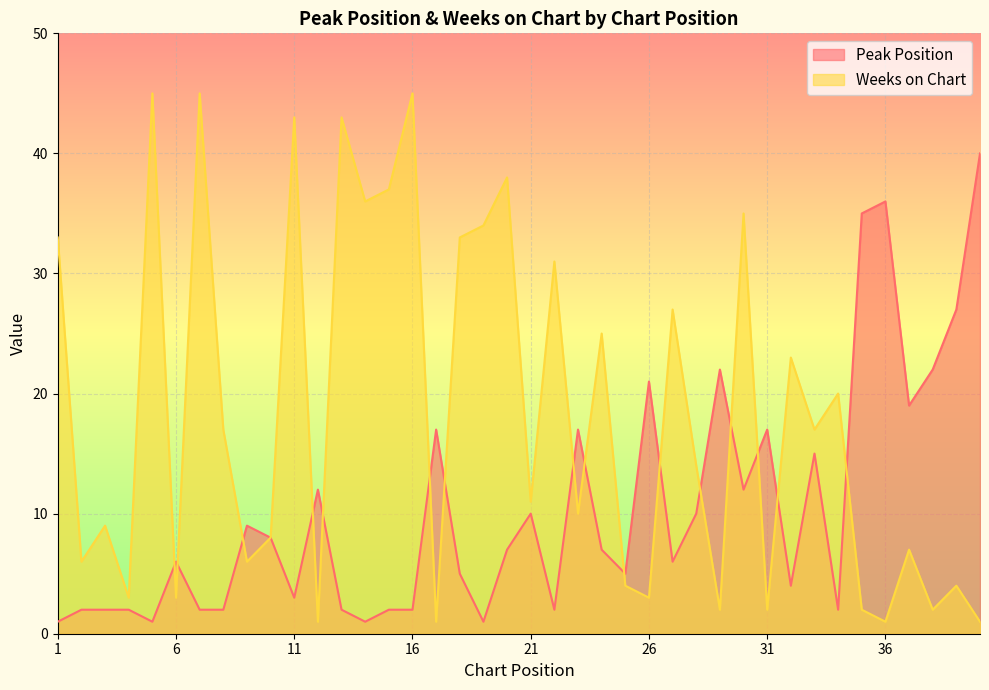

Which label corresponds to the largest value in the chart?

5